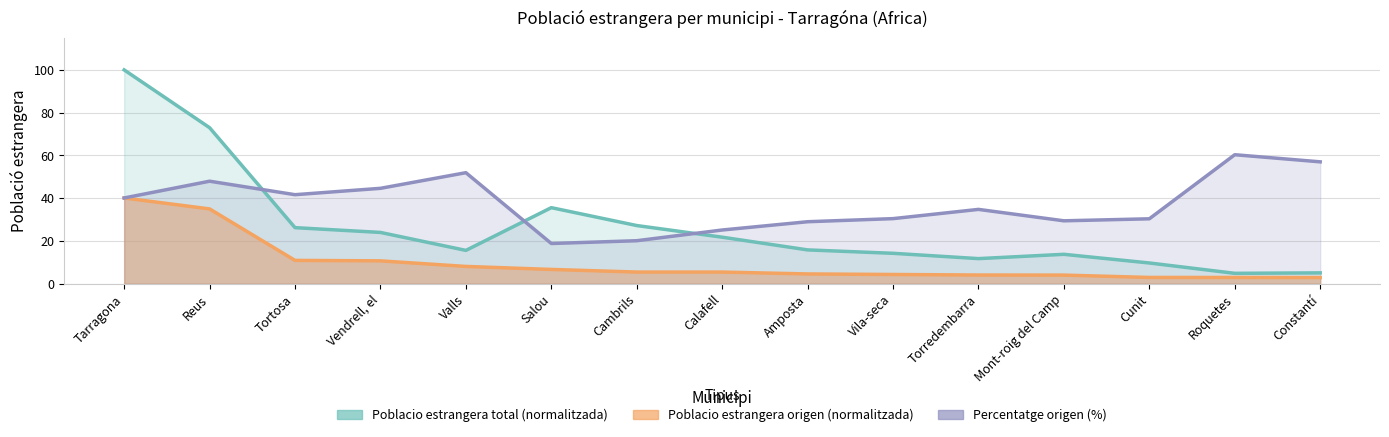

At which category is the sum across all series the highest?

Tarragona